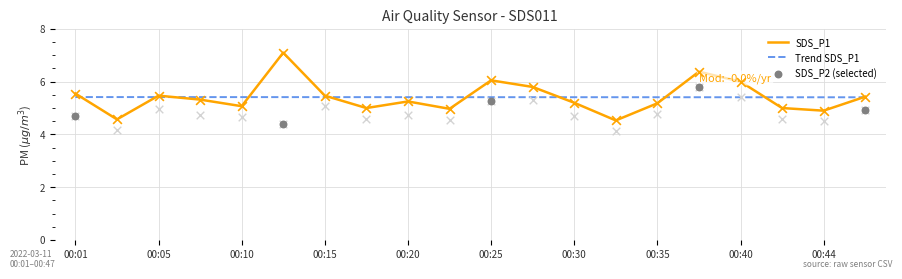

Which series has the largest total across all categories?

SDS_P1